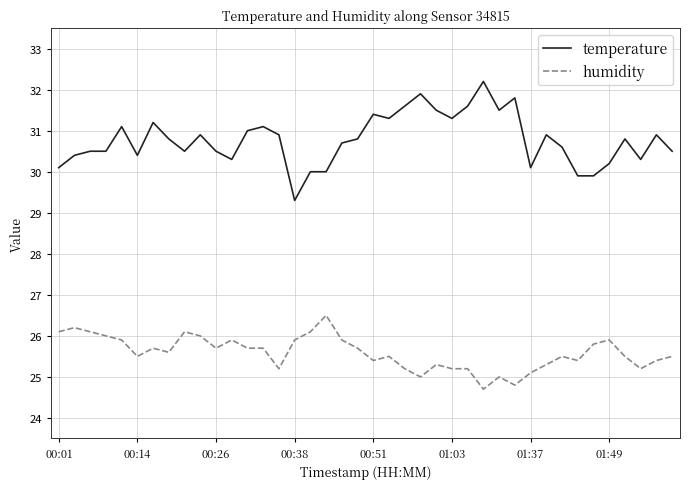

Which series has the largest range (max minus min)?

temperature